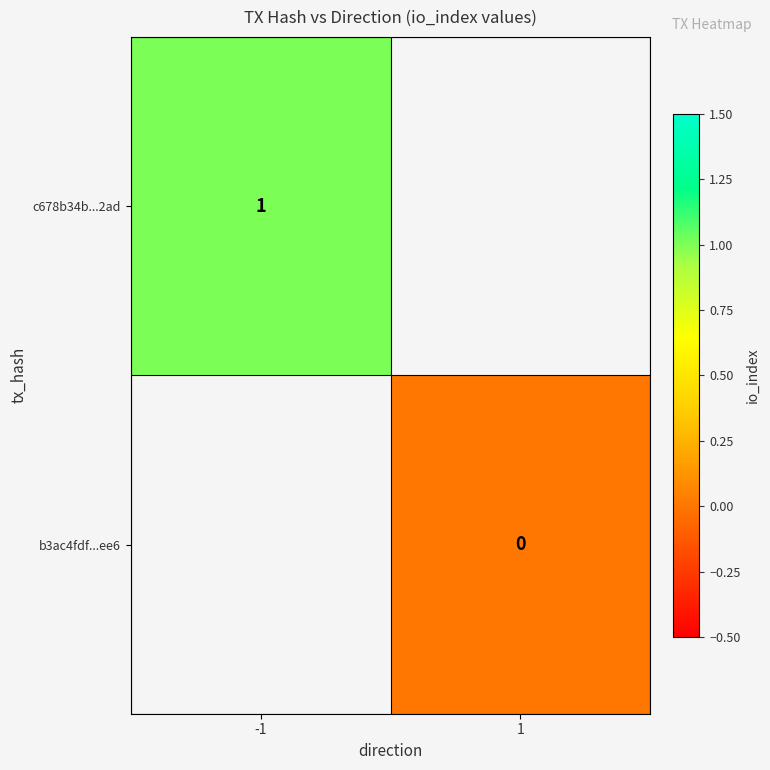

True or false: c678b34b...2ad has a value of 1 at -1.

True